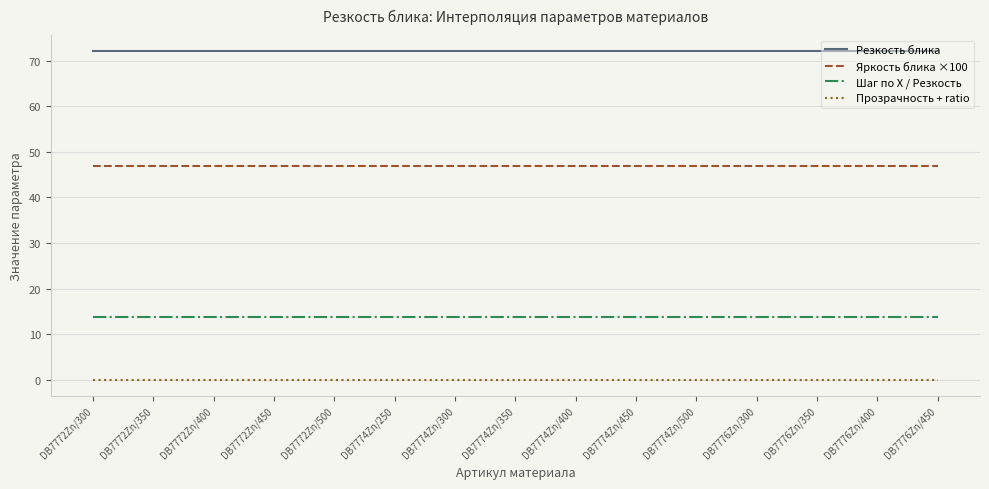

List the series in order of their peak value, lowest first.

Прозрачность + ratio, Шаг по Х / Резкость, Яркость блика ×100, Резкость блика